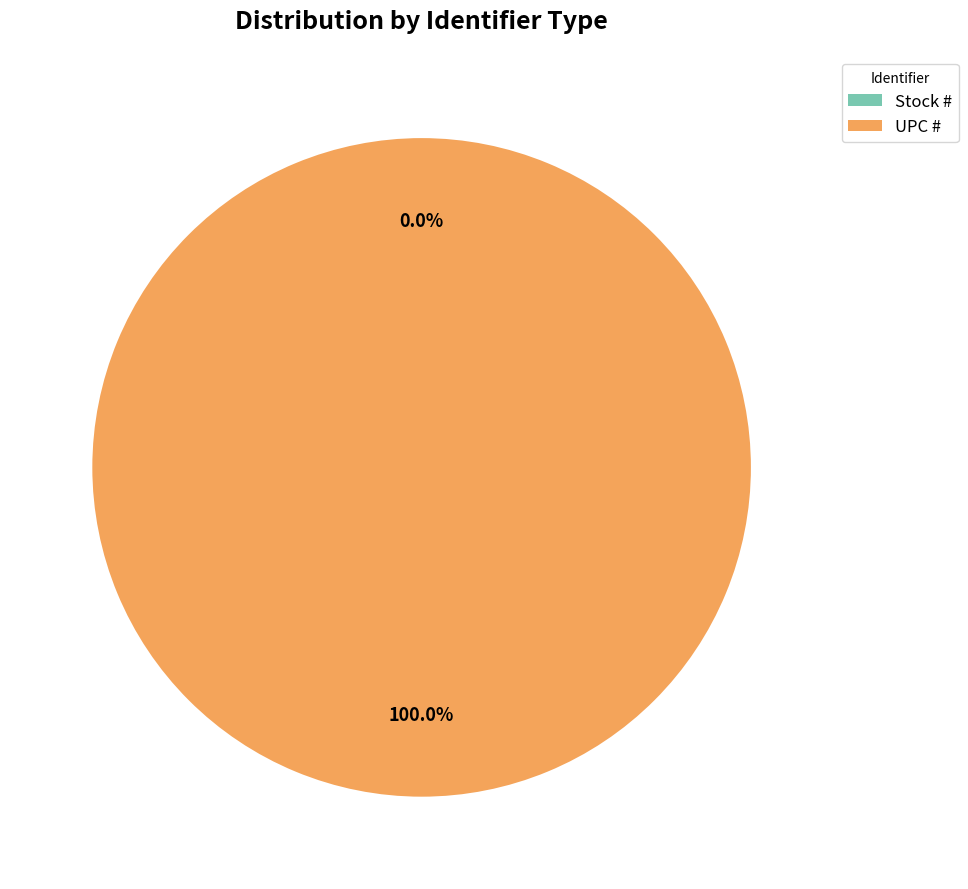

What is the largest slice in the pie chart?

UPC #